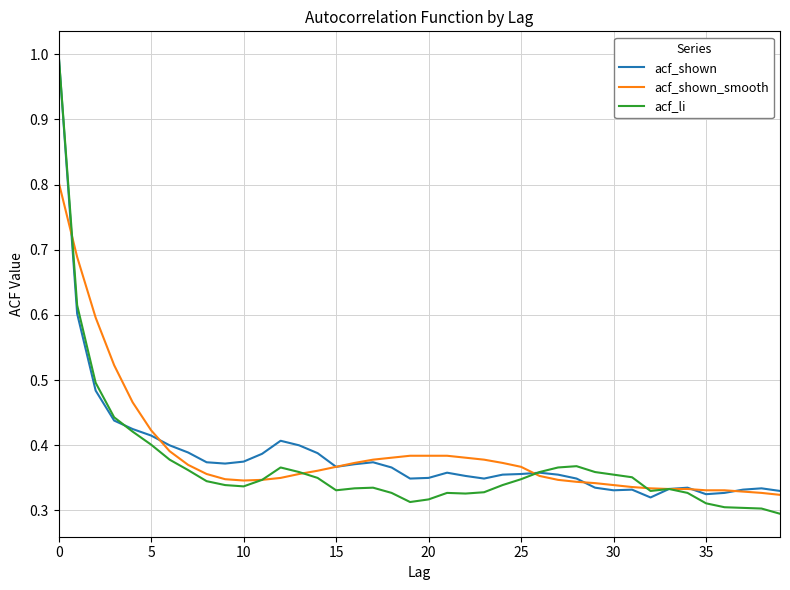

Is this an area chart (filled region under the line)?

No